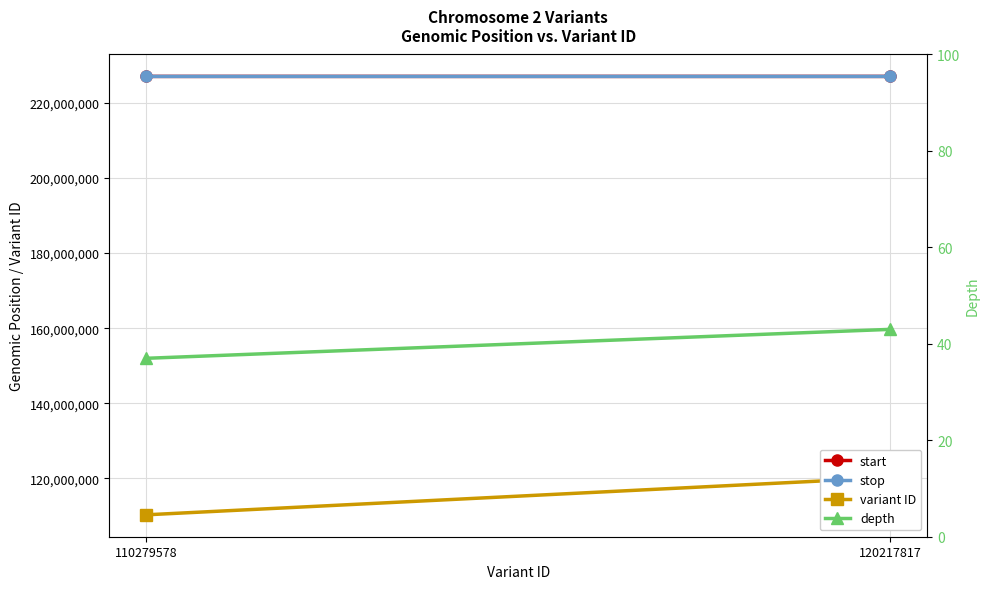

Count the number of data series in this chart.

4